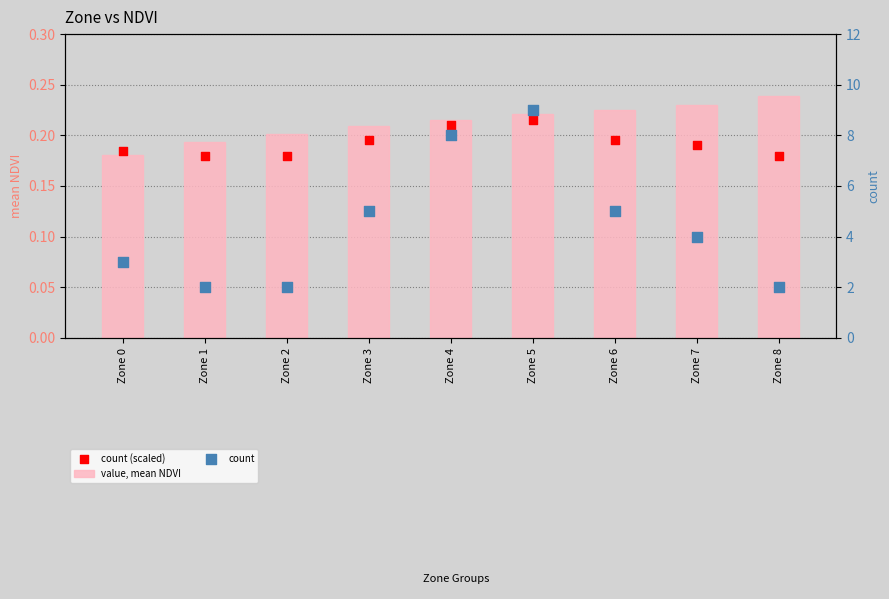

Which series has the widest spread of Y values?

count